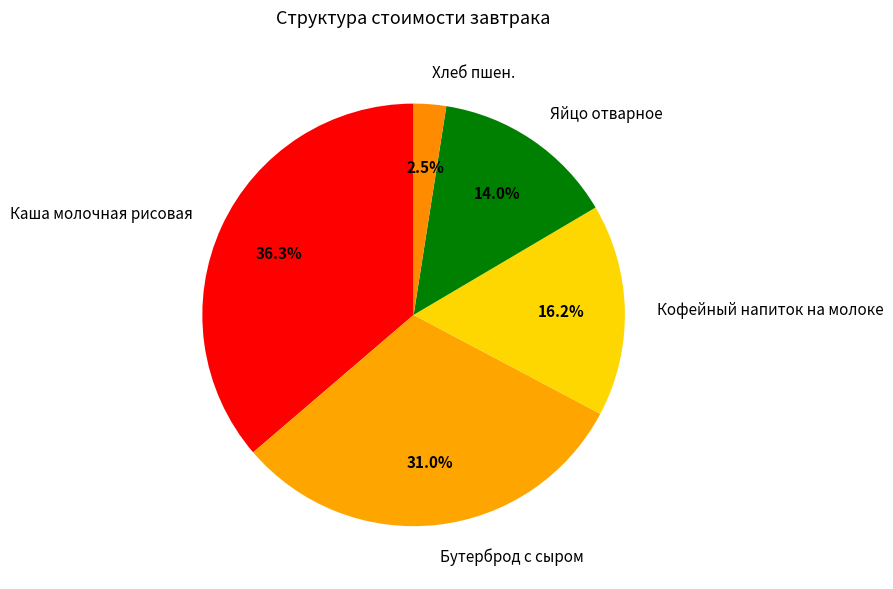

Is it true that Яйцо отварное is 23% of the pie?

False